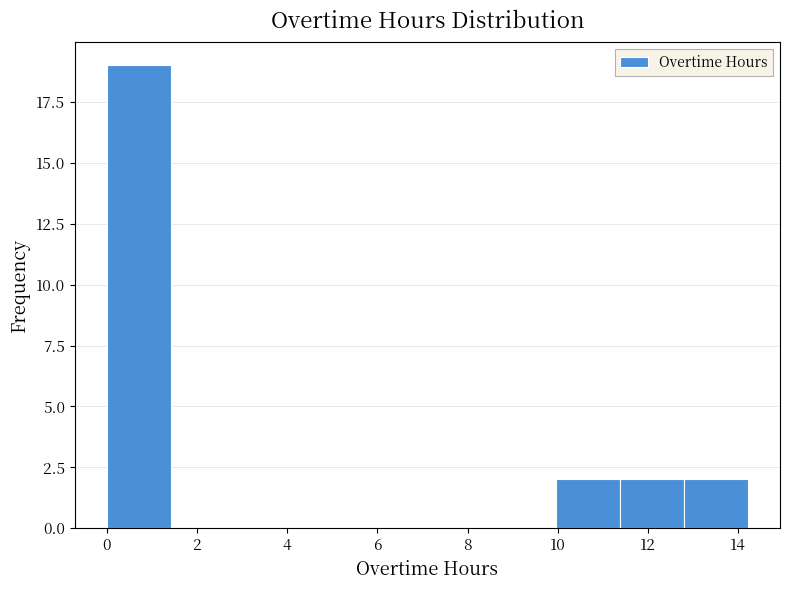

Reading left to right, transcribe this chart: for each bar, give the range it covers on the x-axis and its height. Neither the bar edges nor the heights are printed on the chart, so give them approximately, as read against the axes.

0.0 to 1.4: 19
1.4 to 2.8: 0
2.8 to 4.2: 0
4.2 to 5.6: 0
5.6 to 7.2: 0
7.2 to 8.6: 0
8.6 to 10.0: 0
10.0 to 11.4: 2
11.4 to 12.8: 2
12.8 to 14.2: 2